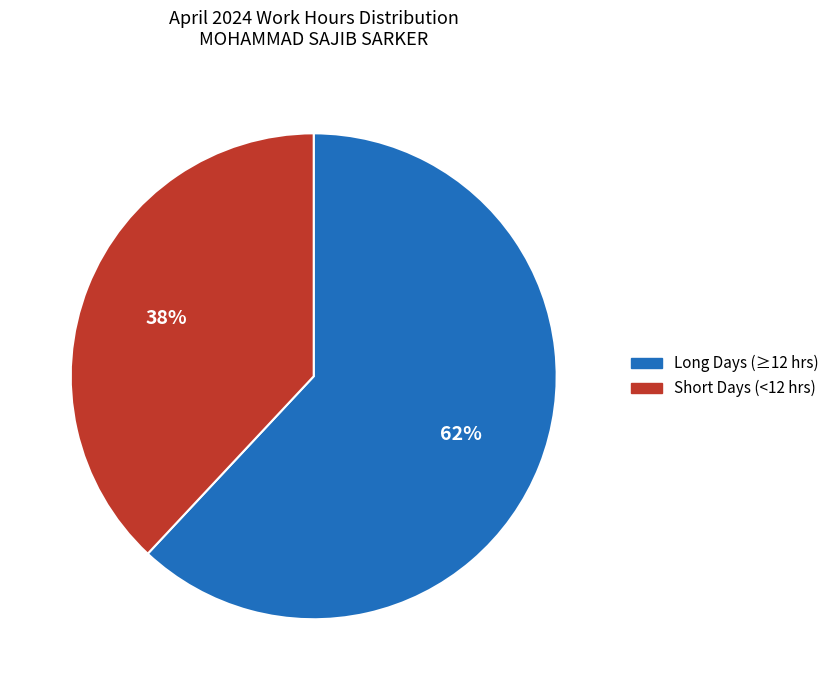

Approximately how many times larger is the value at Short Days (<12 hrs) compared to Long Days (≥12 hrs)?

0.6